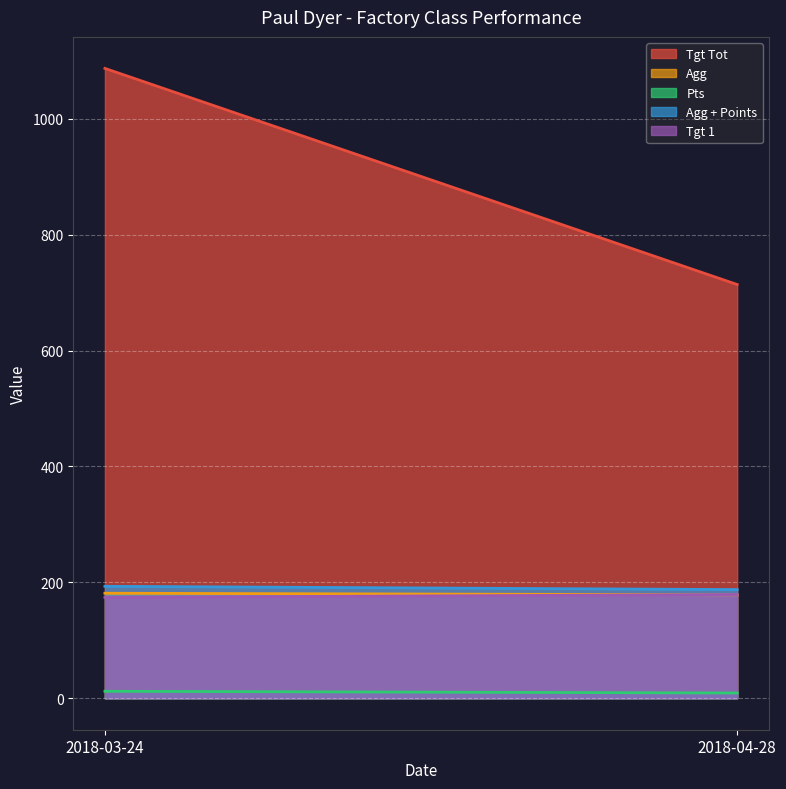

At 2018-04-28, list the series in order from smallest to largest.

Pts, Agg, Tgt 1, Agg + Points, Tgt Tot